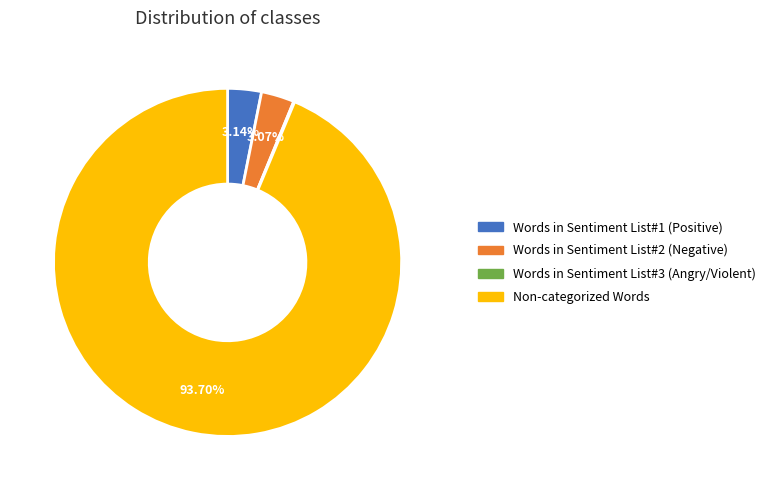

What is the largest slice in the pie chart?

Non-categorized Words